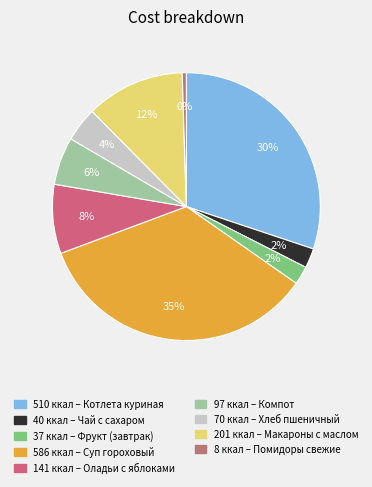

Count the number of slices in the pie.

9